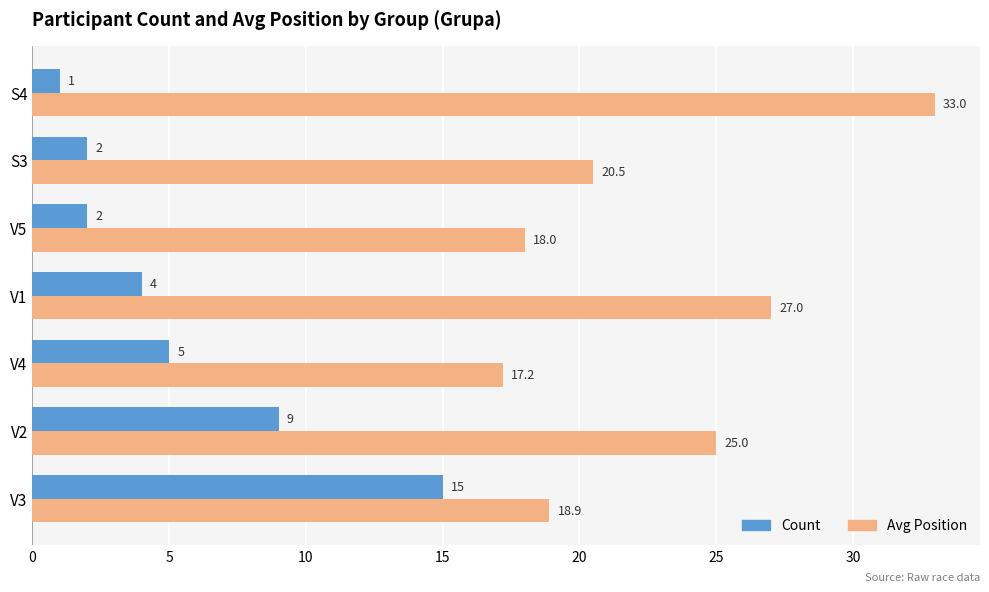

Count the number of data series in this chart.

2